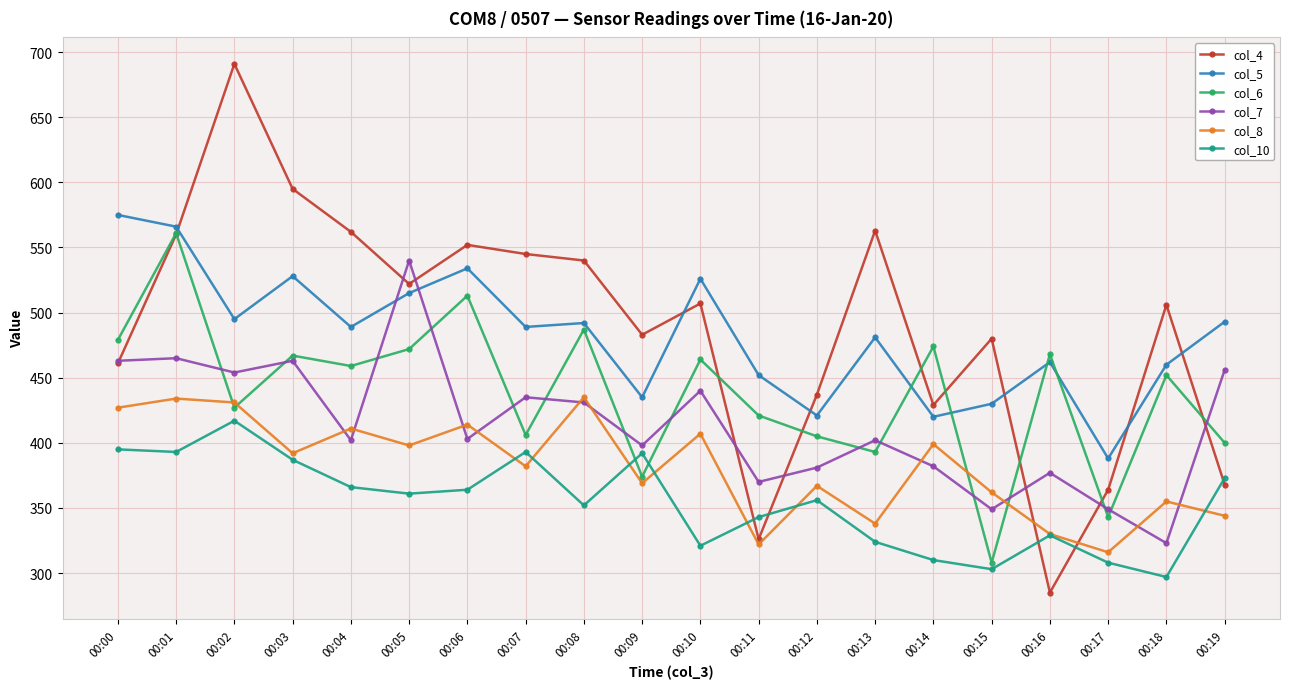

What is the minimum value for col_10?

297